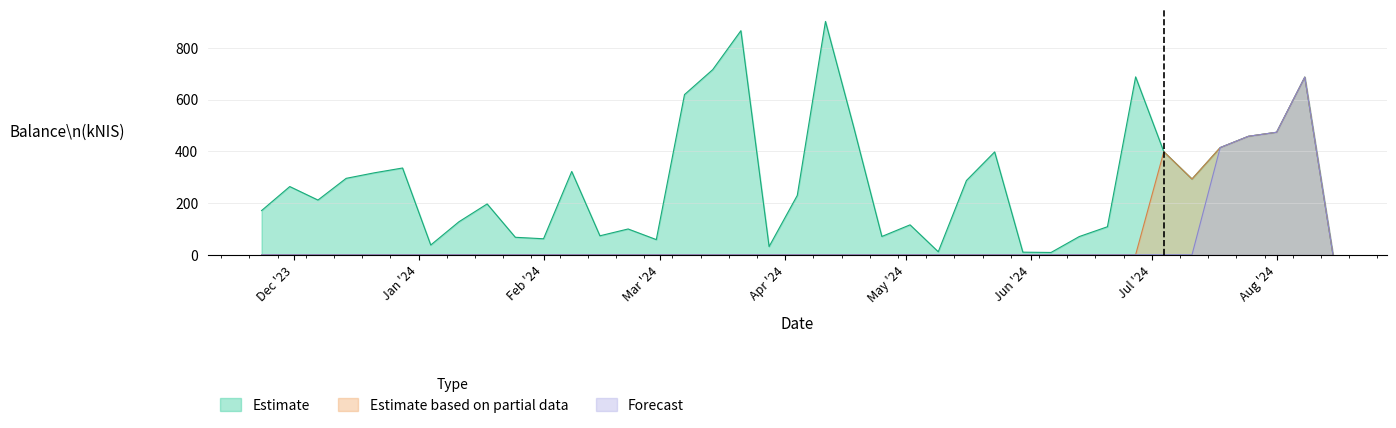

How many series are shown in this chart?

3